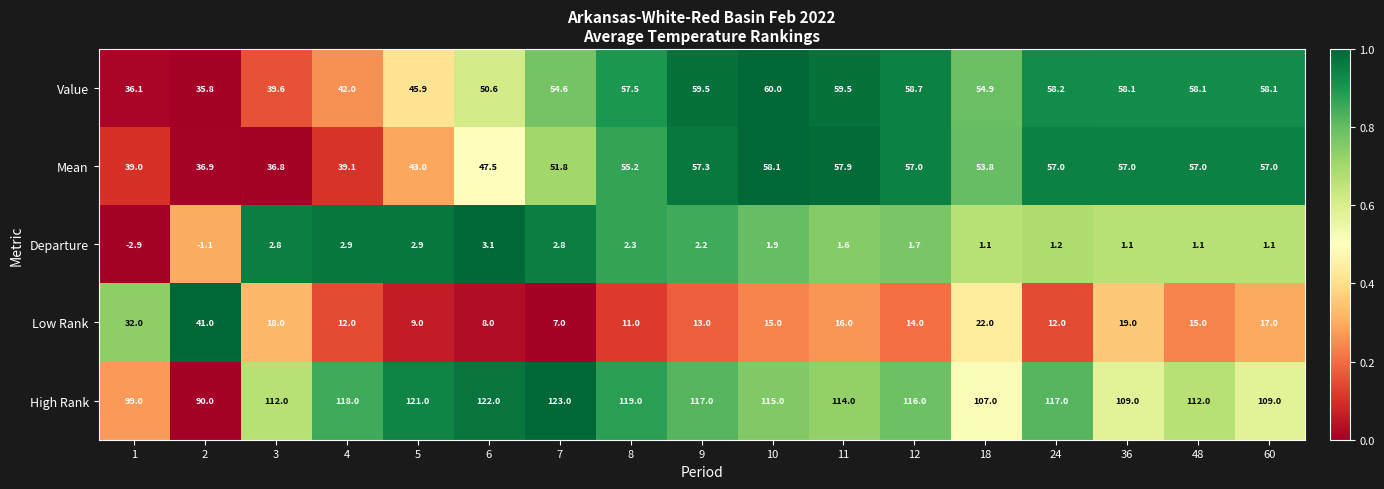

At which category does the chart reach its peak across all series?

7